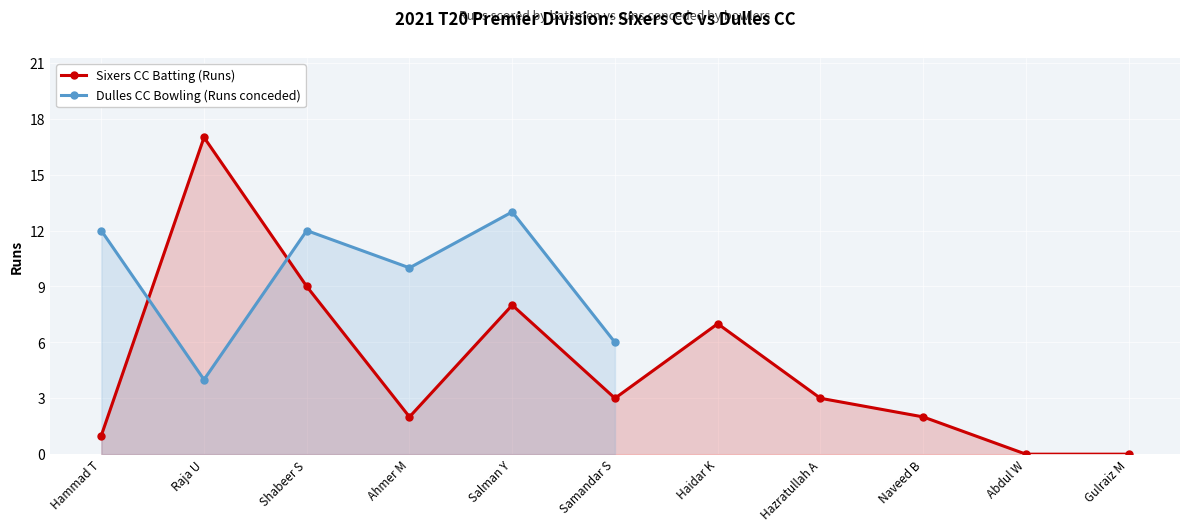

The value of Sixers CC Batting (Runs) at Shabeer S is 9. True or false?

True